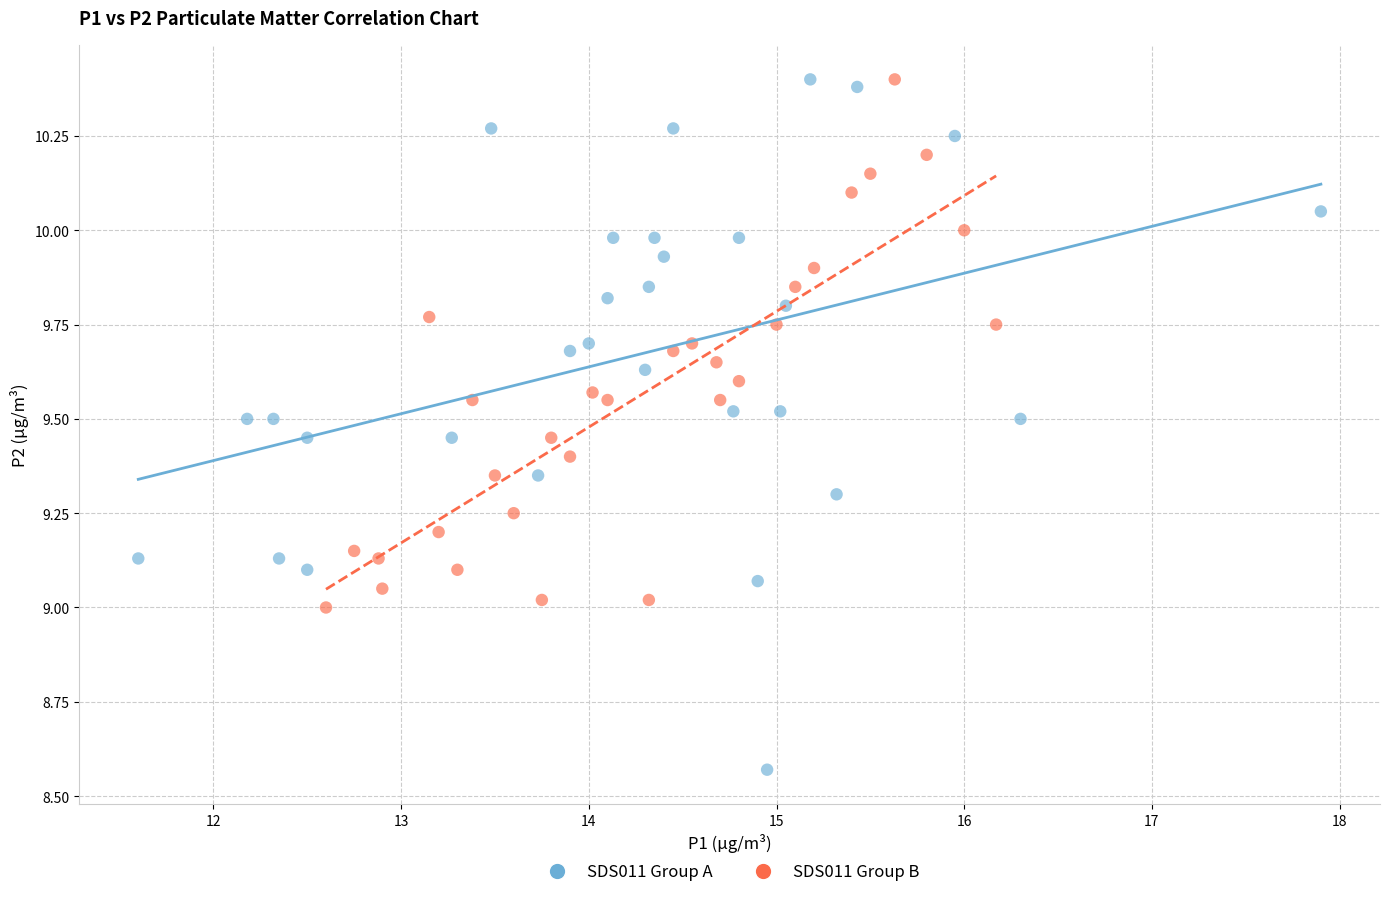

Which series has the largest Y range (max minus min)?

SDS011 Group A